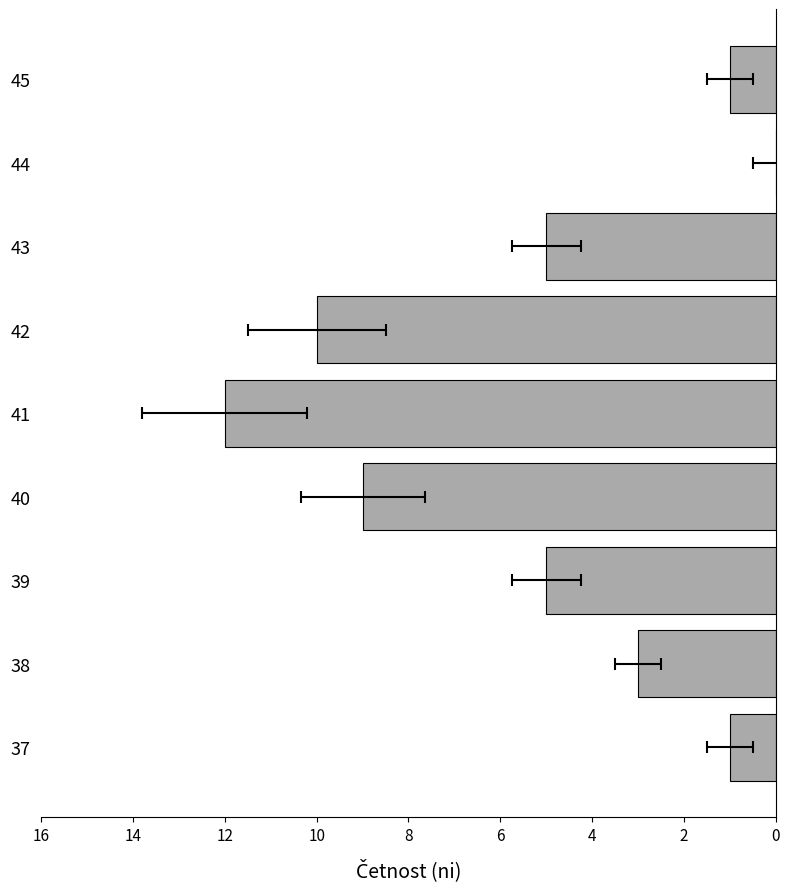

The value at 2 is 5. True or false?

False